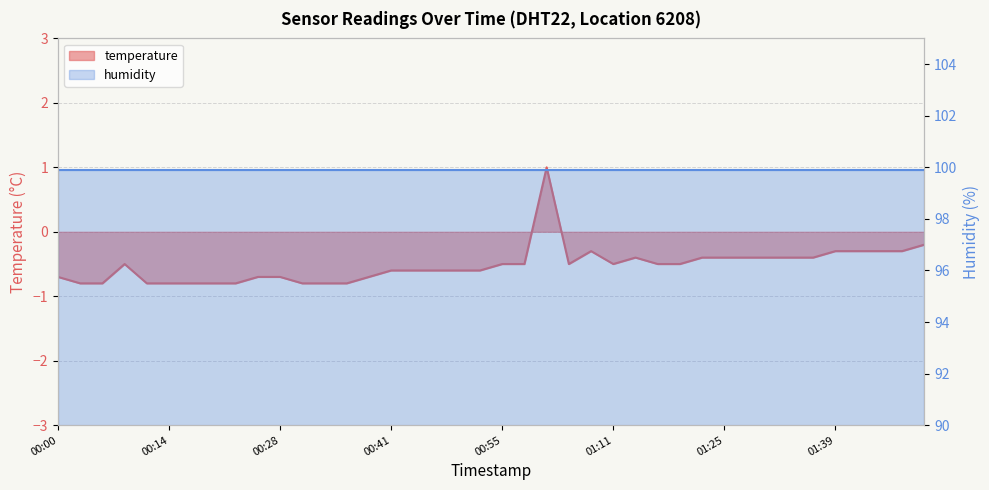

What is the sum of the values at 01:11 and 00:28?

-1.2